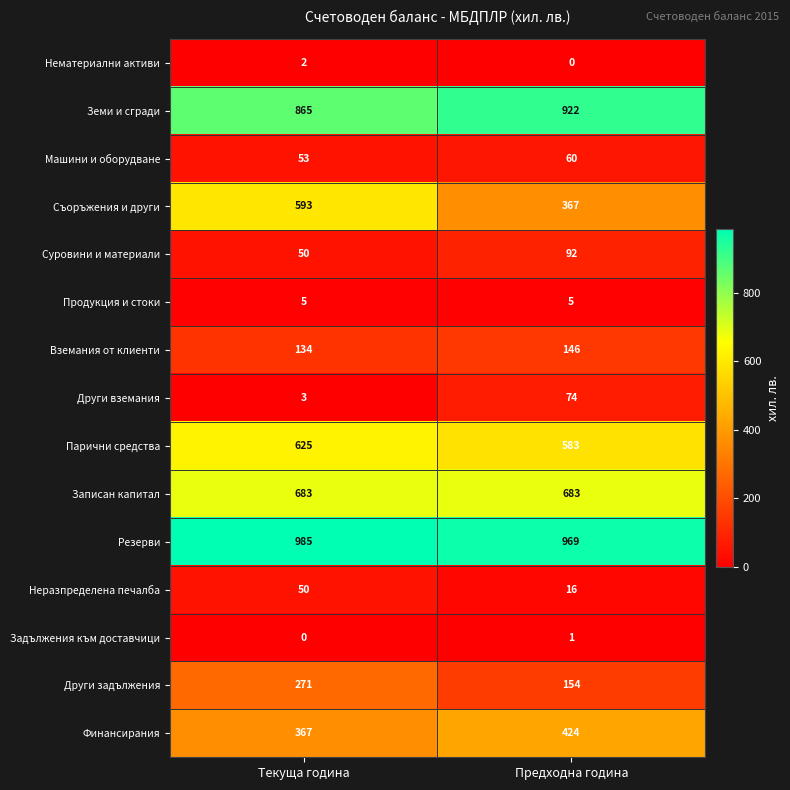

Which category has the highest value across all series?

Текуща година